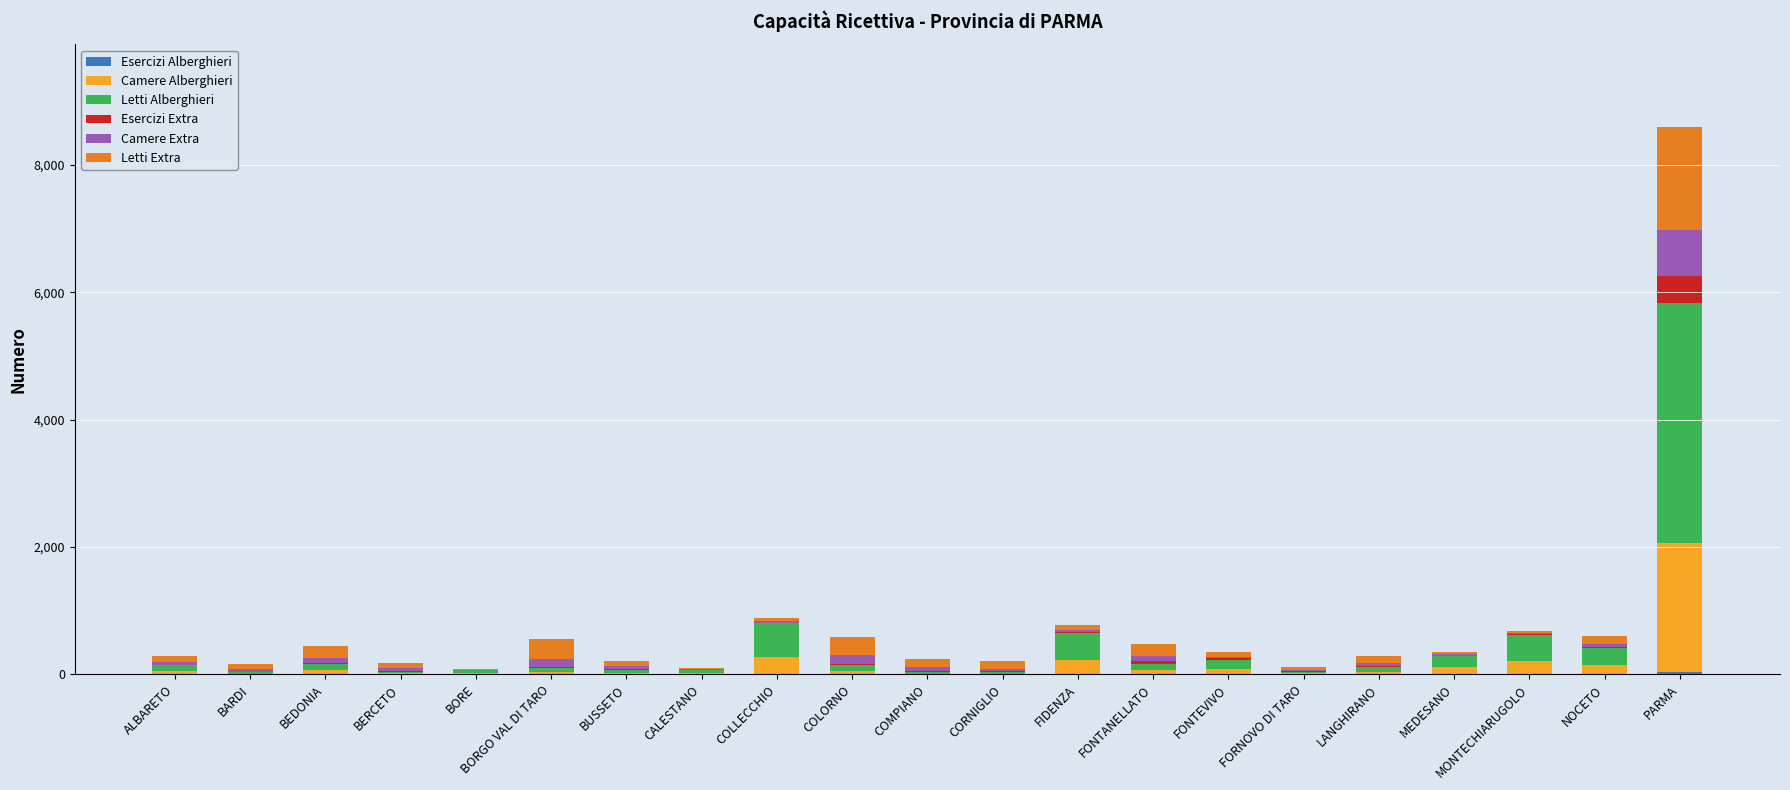

At which category is the sum across all series the highest?

PARMA